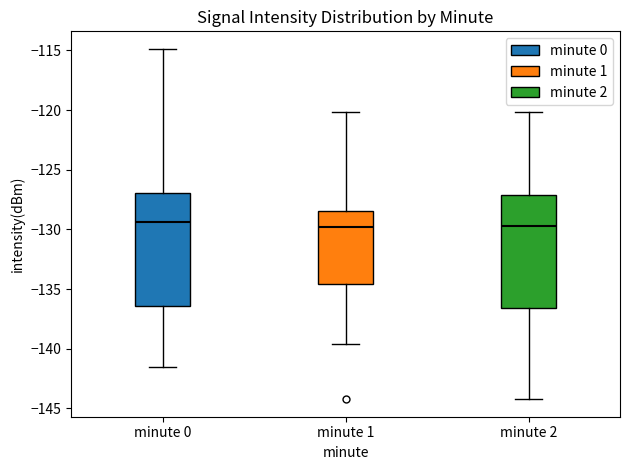

Where does the upper whisker of the box for minute 1 end on the y-axis? The values are not printed on the chart, so give them approximately, as read against the axis.

-120.0